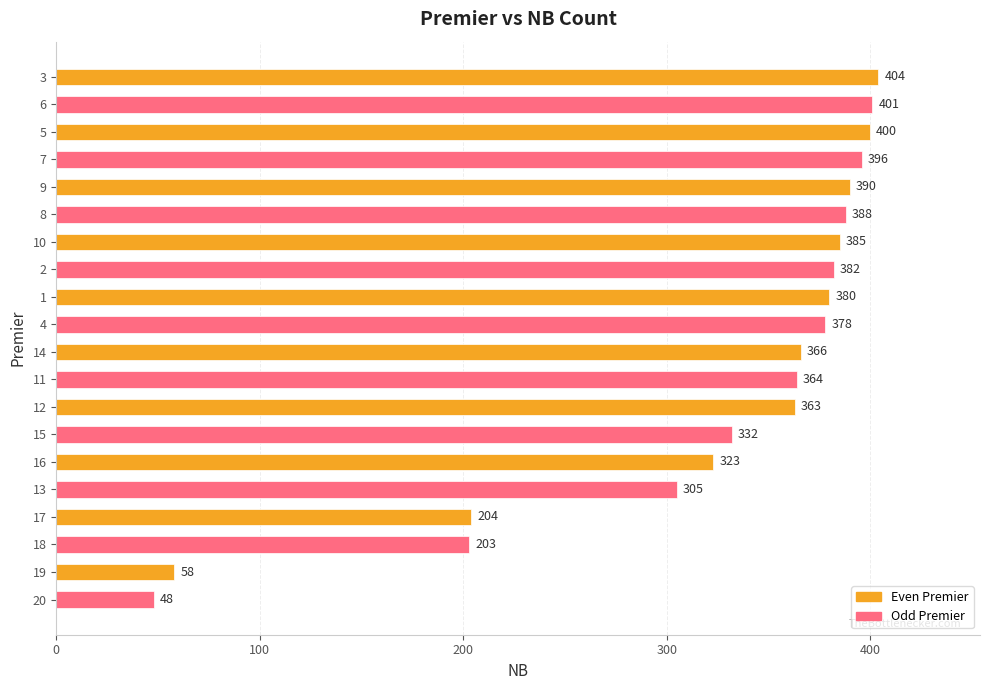

What is the value of the 14th bar from the top?

332